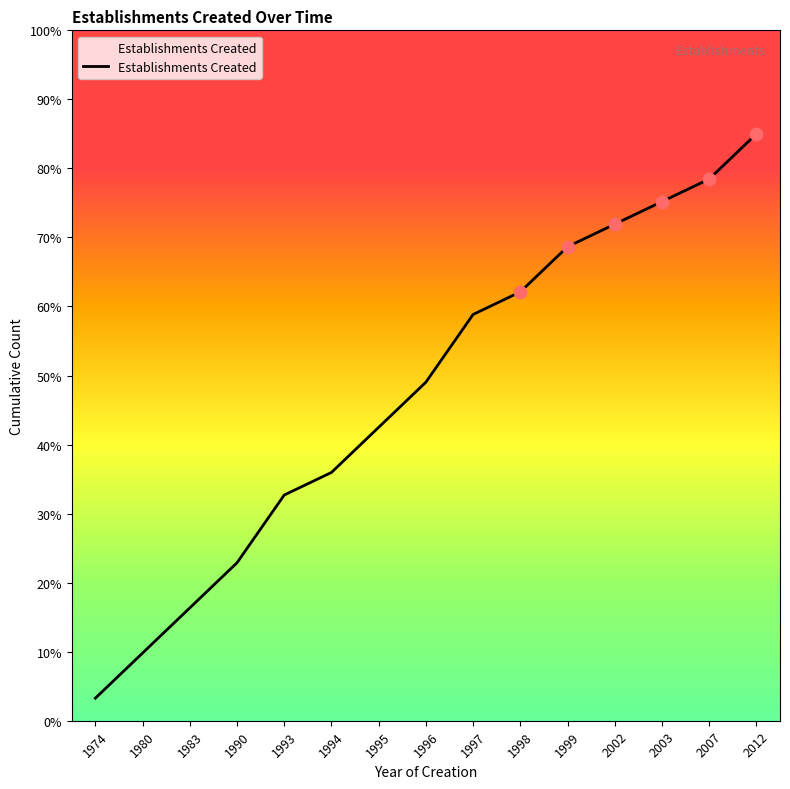

Approximately how many times larger is the value at 1990 compared to 2002?

0.3